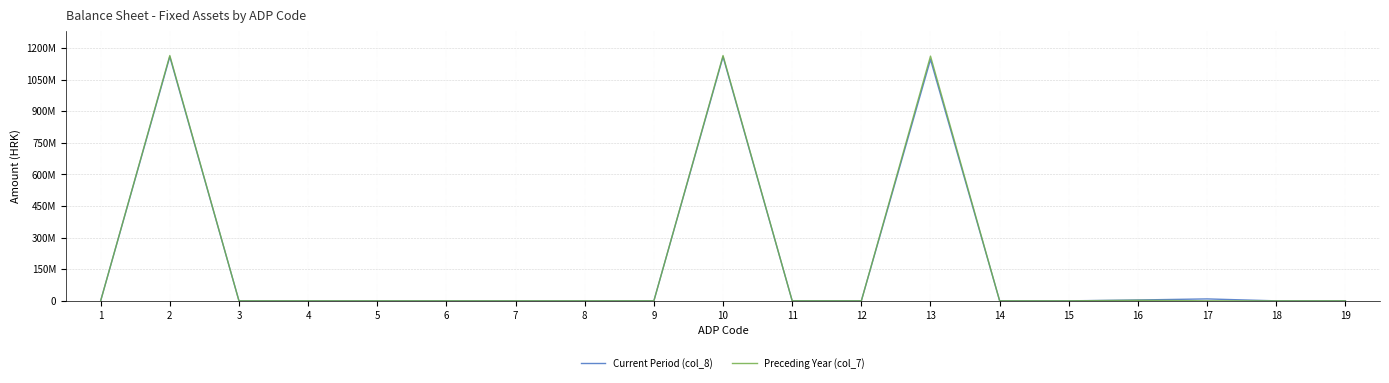

What are all the series names shown in the legend?

Current Period (col_8), Preceding Year (col_7)